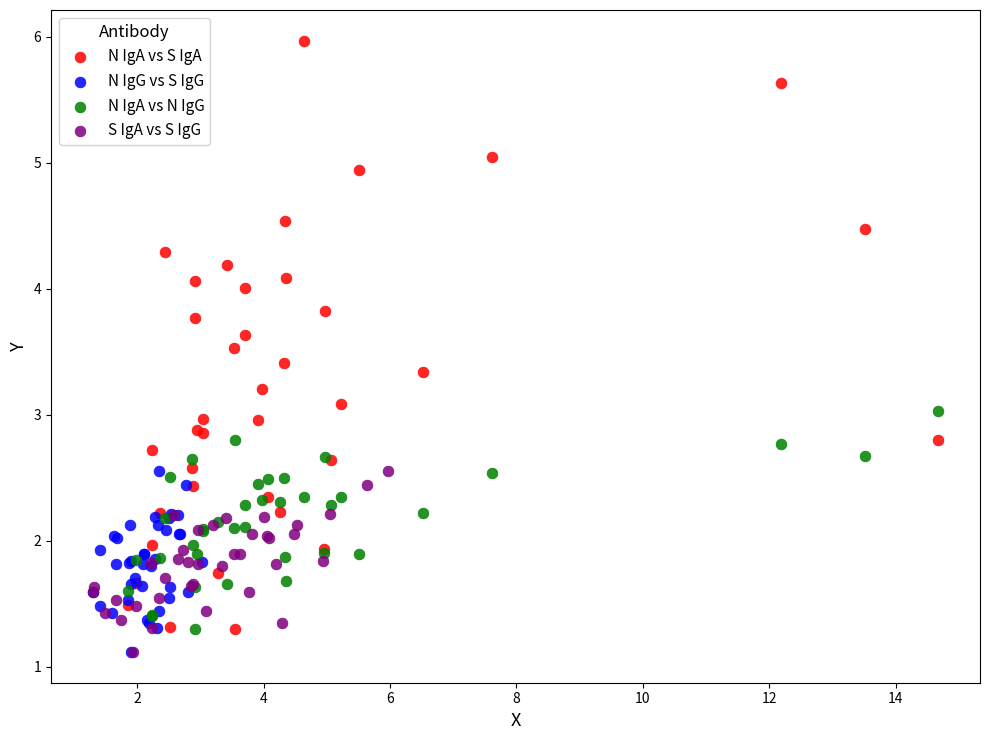

Which series contains the highest Y value?

N IgA vs S IgA